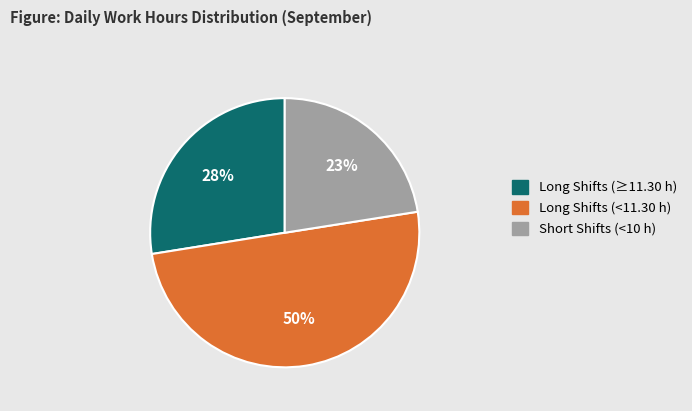

Count the number of slices in the pie.

3